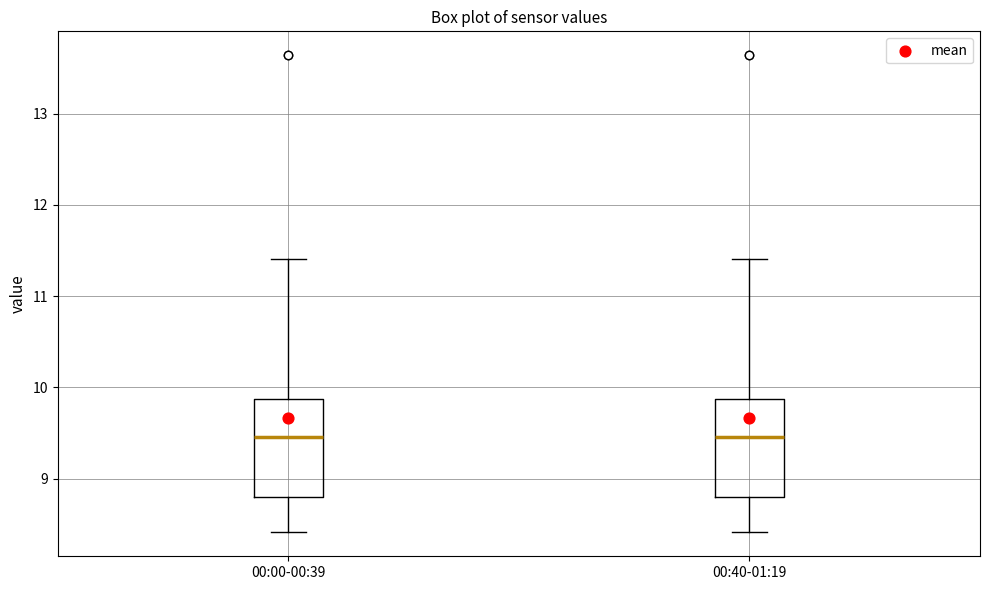

Where does the lower whisker of the box for 00:00-00:39 end on the y-axis? The values are not printed on the chart, so give them approximately, as read against the axis.

8.4